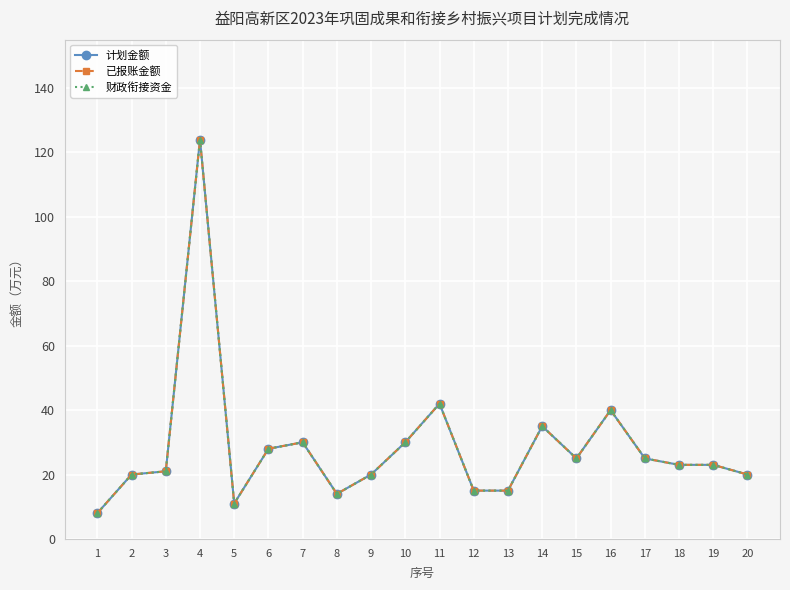

At 10, list the series in order from largest to smallest.

计划金额, 已报账金额, 财政衔接资金